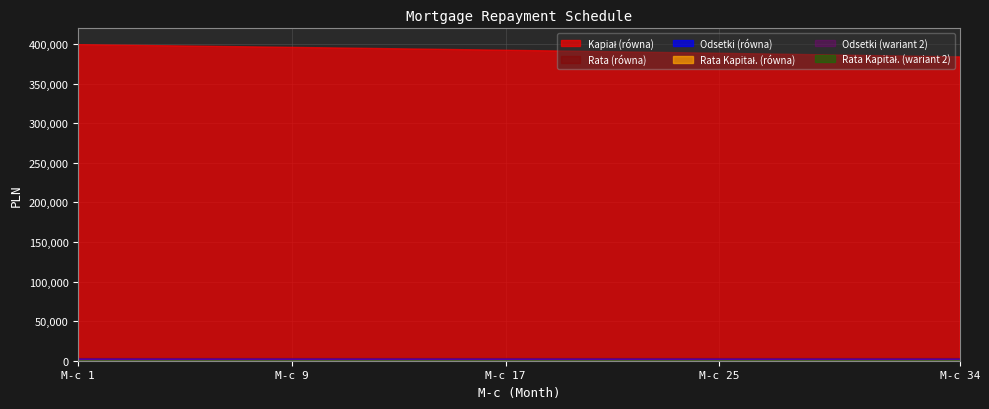

At which label does Odsetki (wariant 2) reach its minimum?

34